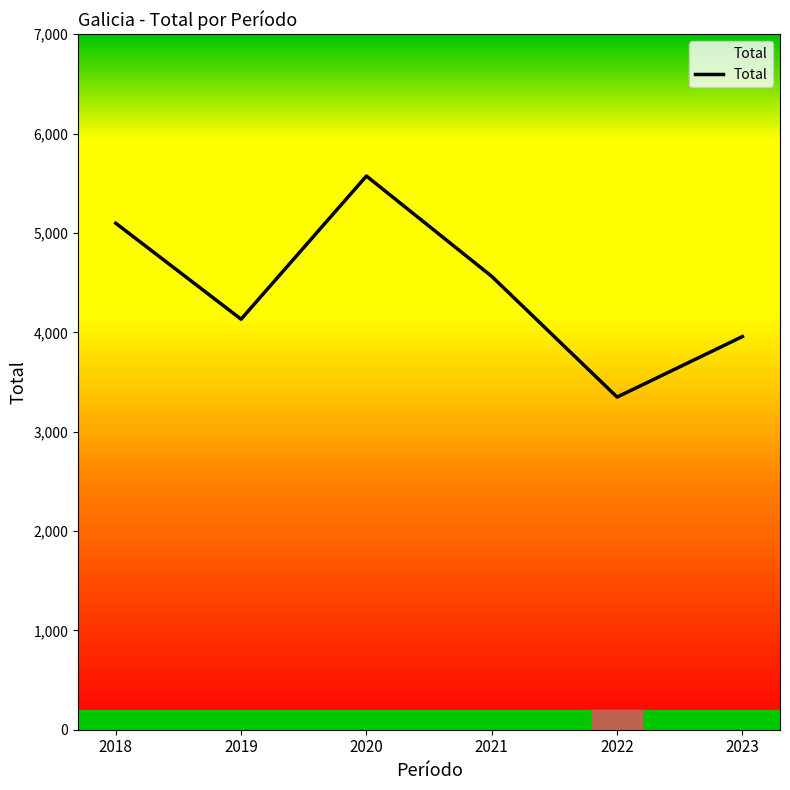

List the labels in order of value, largest first.

2020, 2018, 2021, 2019, 2023, 2022